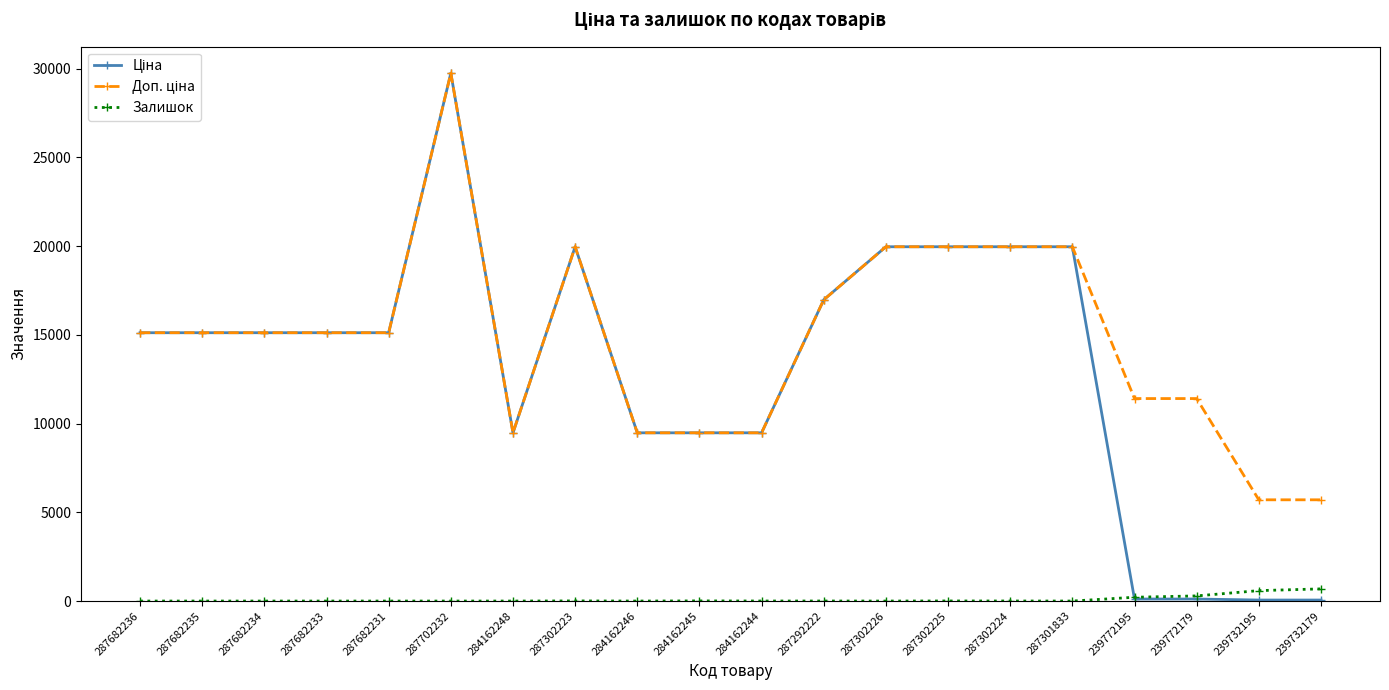

How many categories are shown in the chart?

20